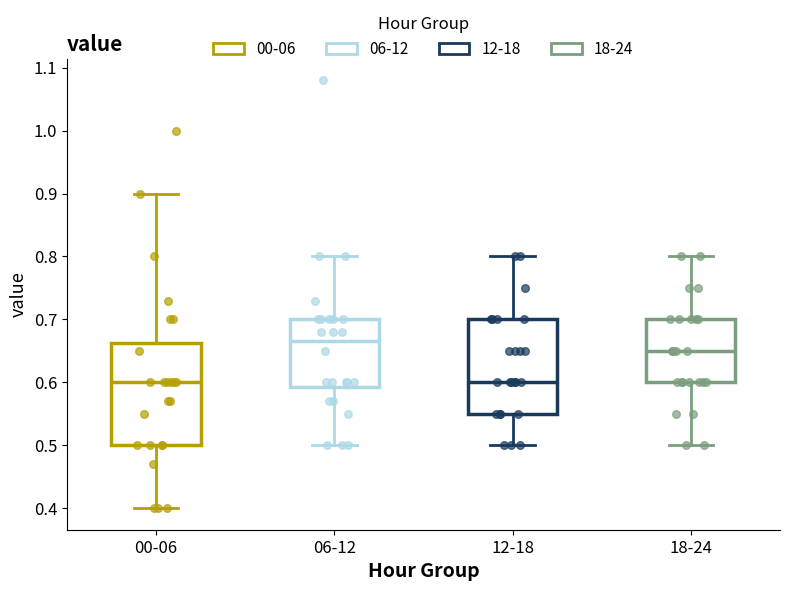

Comparing the boxes themselves (not the whiskers), which one is the tallest?

00-06